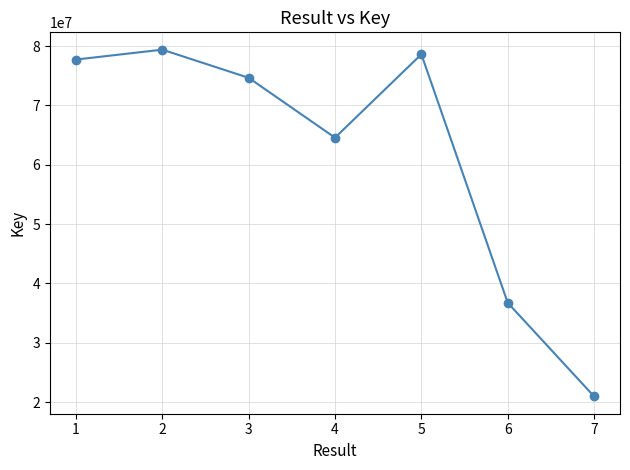

Where is the data nearest to the value 50178325?

6